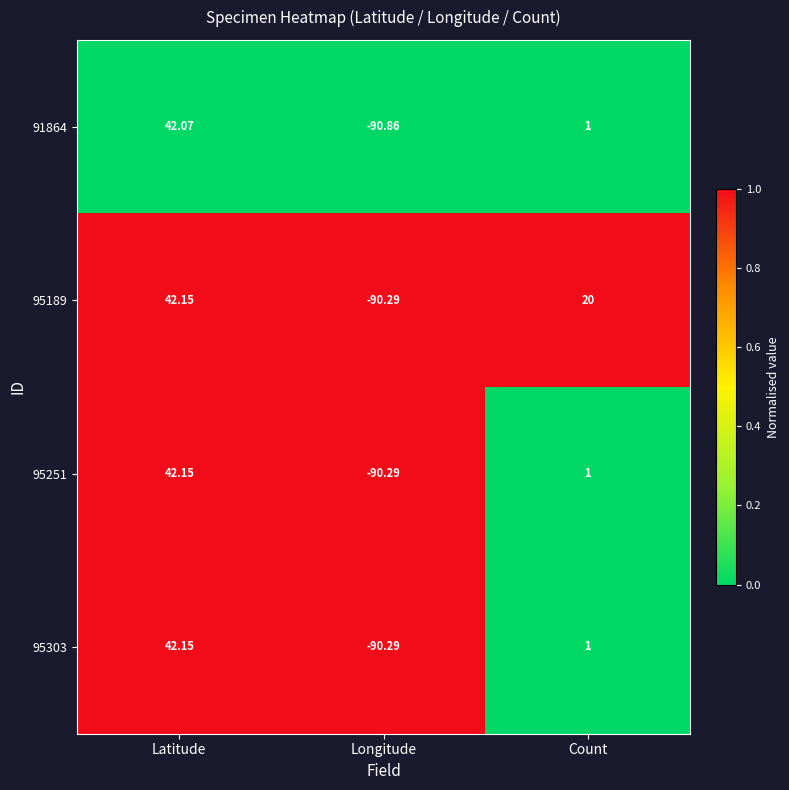

How many categories are shown in the chart?

3